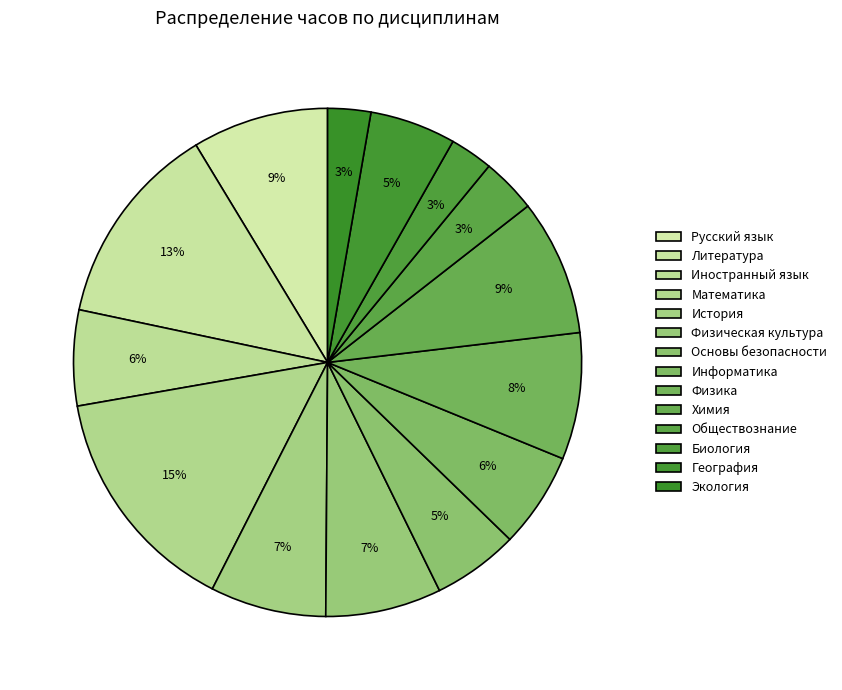

How many segments does this pie chart have?

14